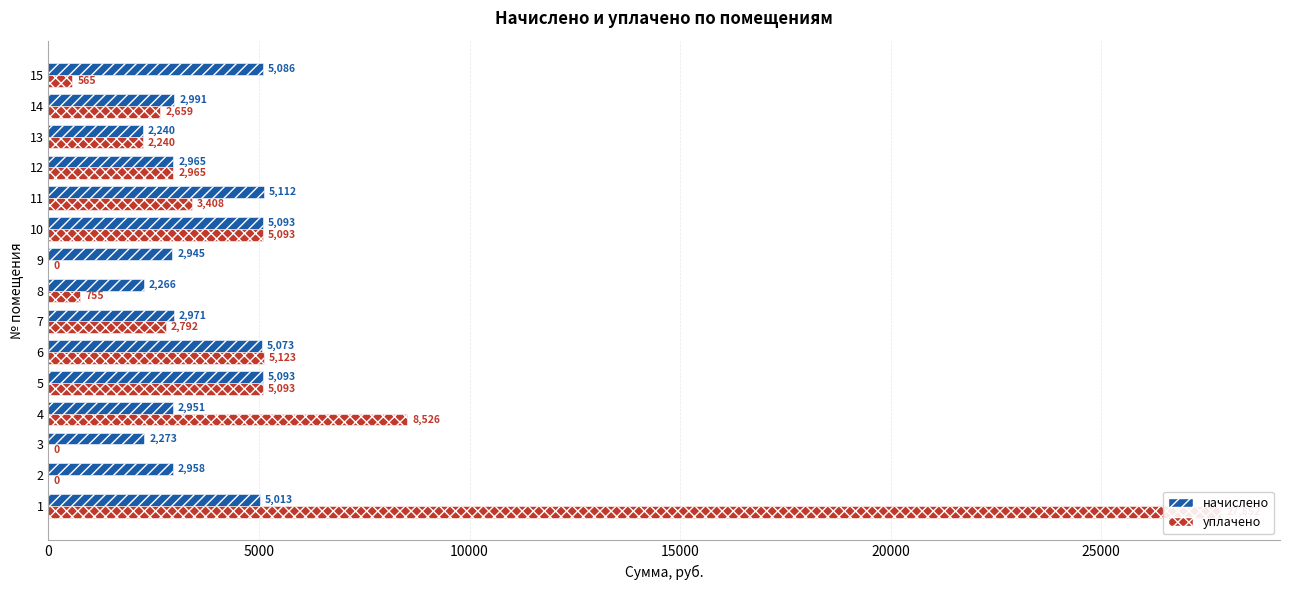

How many groups of bars are there?

15